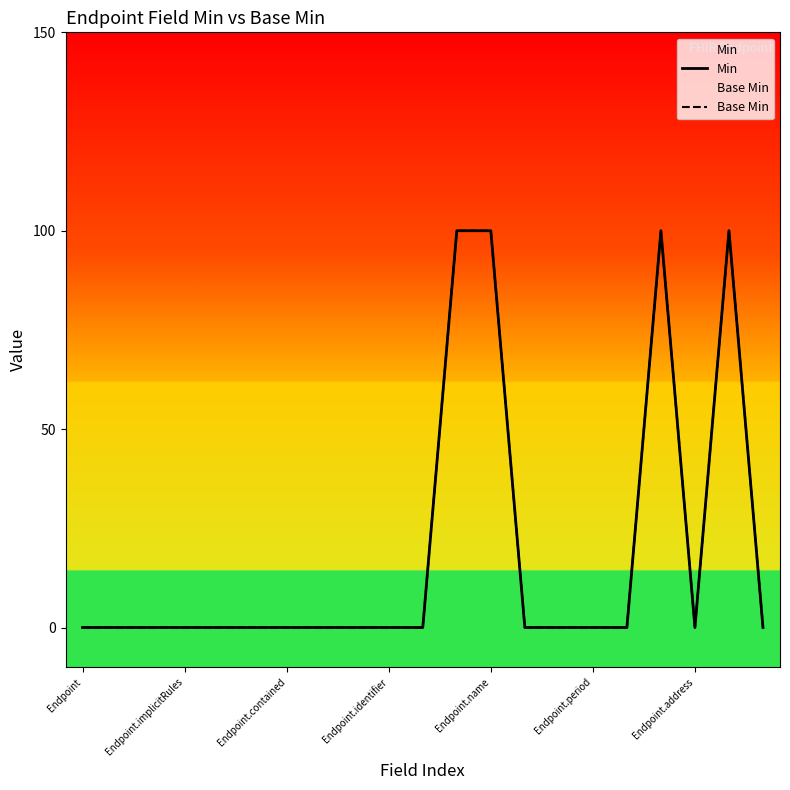

Is it true that Base Min equals 0 at Endpoint.identifier?

True